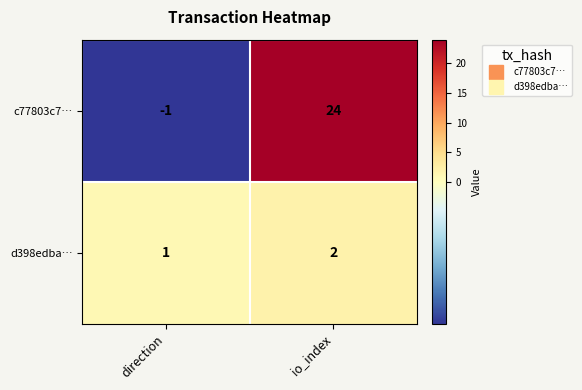

Where is d398edba… nearest to the value 1?

direction